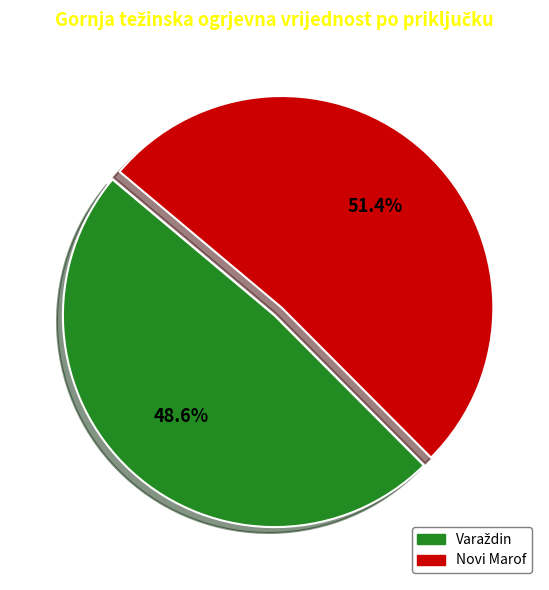

Which category accounts for the majority?

Novi Marof